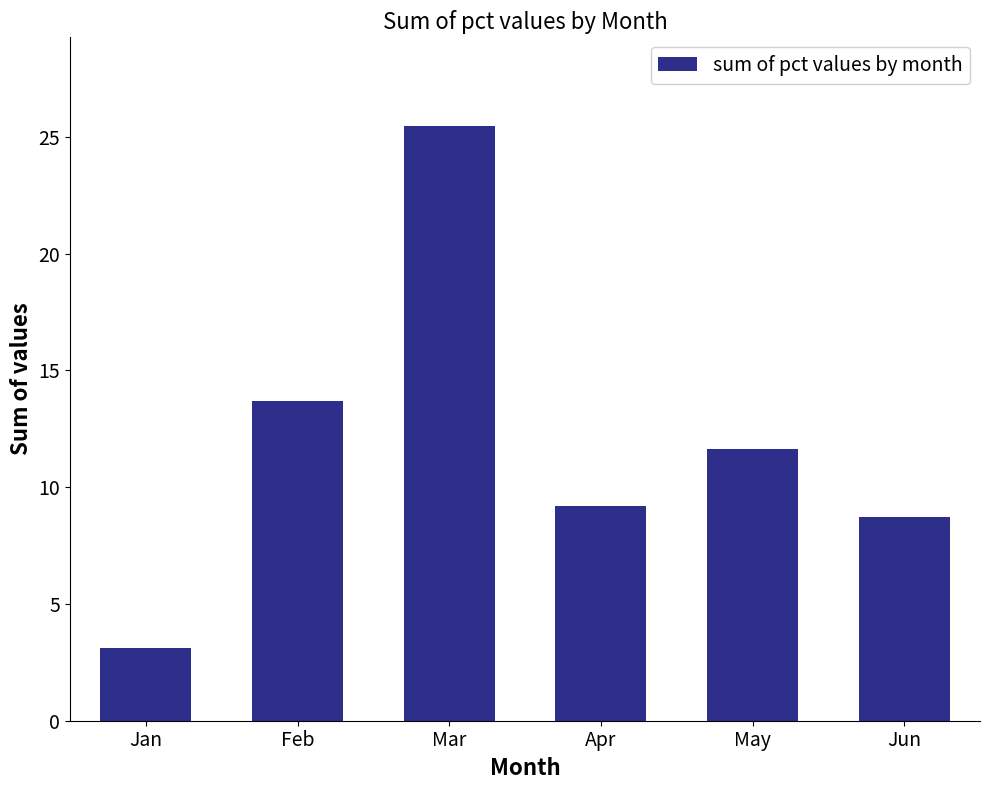

Reading right to left, extract all data points from this chart.

Jun=8.7	May=11.6	Apr=9.2	Mar=25.4	Feb=13.7	Jan=3.1